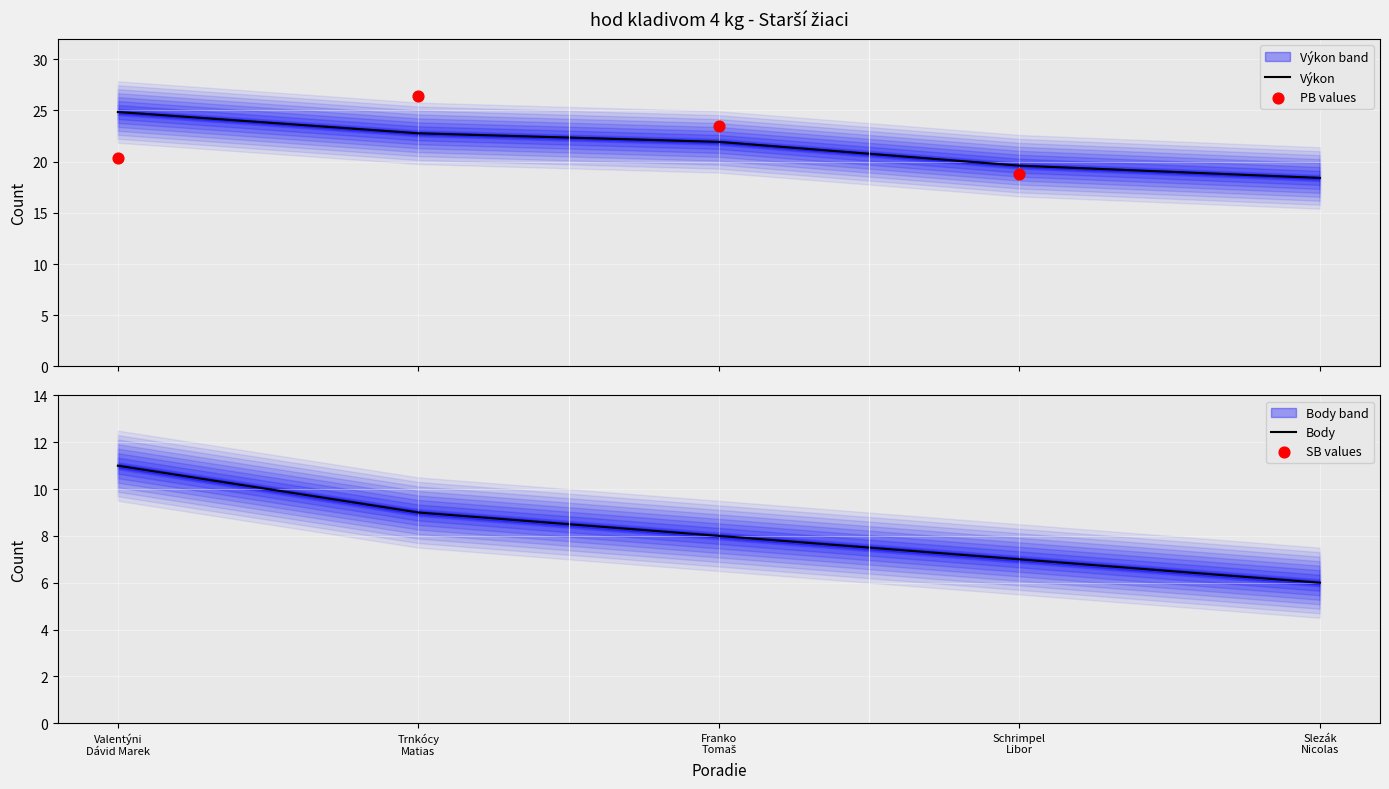

Which series contains the highest Y value?

PB values